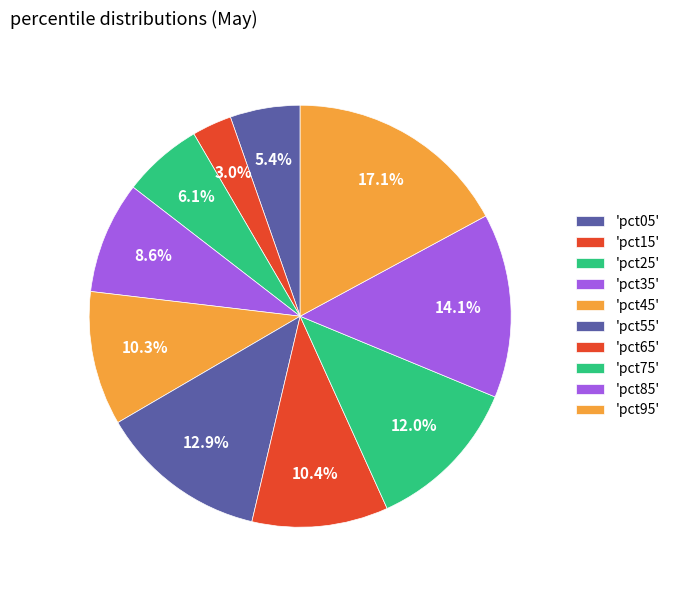

Is there a majority slice in this chart?

No